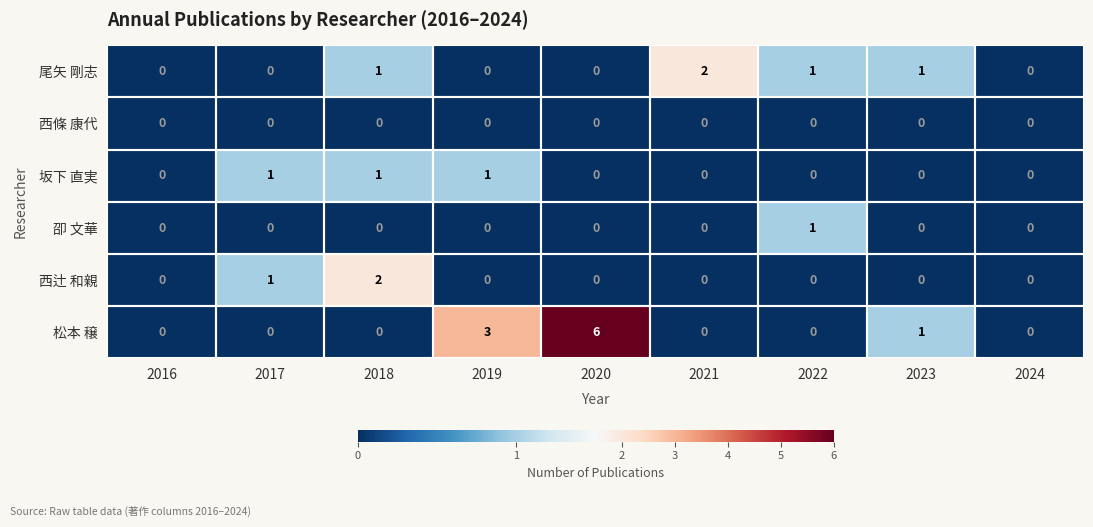

Between 2019 and 2022, which series saw the biggest shift?

松本 穣